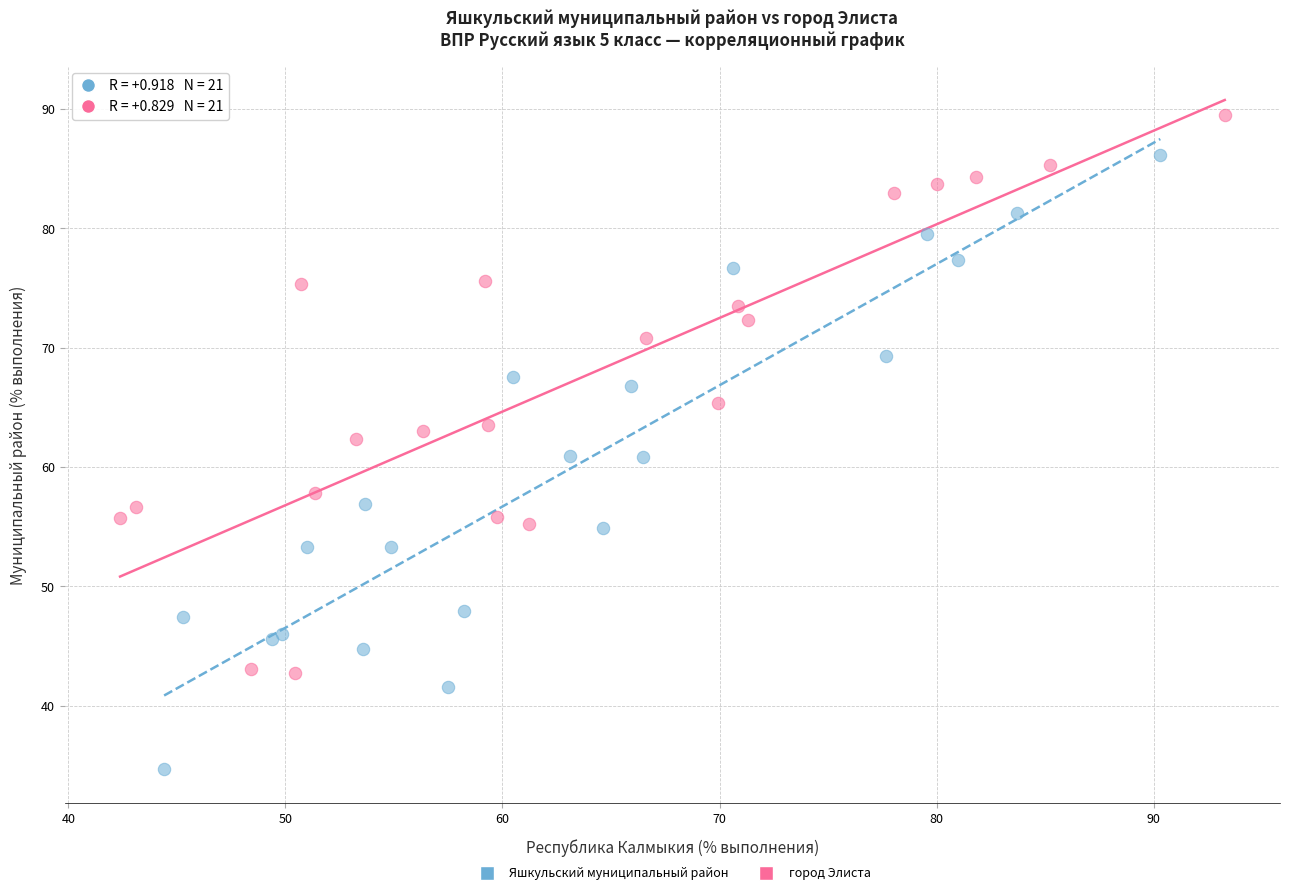

Which series contains the highest Y value?

город Элиста